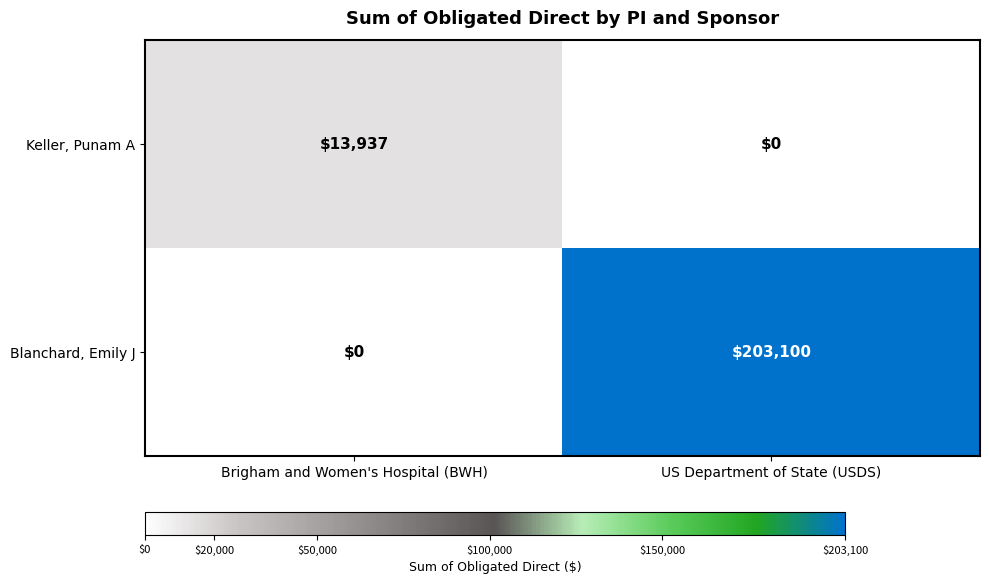

True or false: Keller, Punam A has a value of 13937 at Brigham and Women's Hospital (BWH).

True